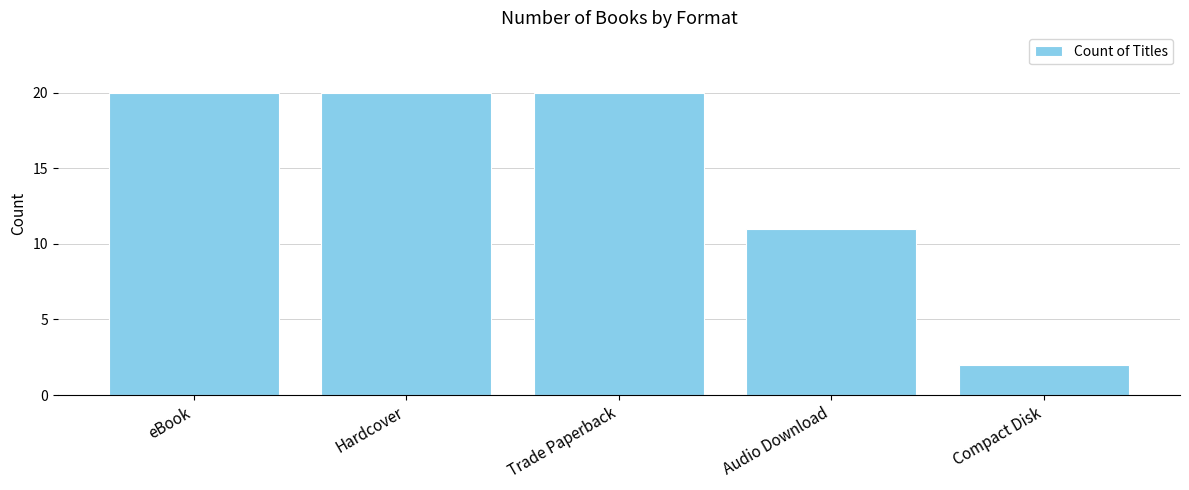

Which has a higher value, eBook or Audio Download?

eBook